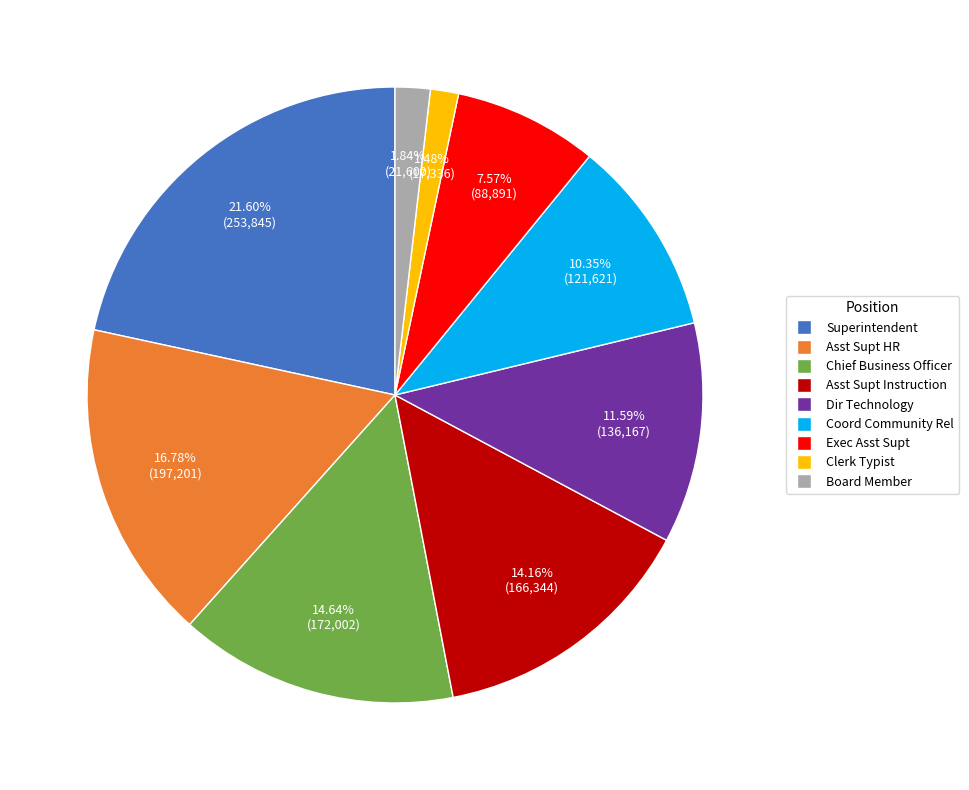

To the nearest percent, what is the average slice percentage?

11%